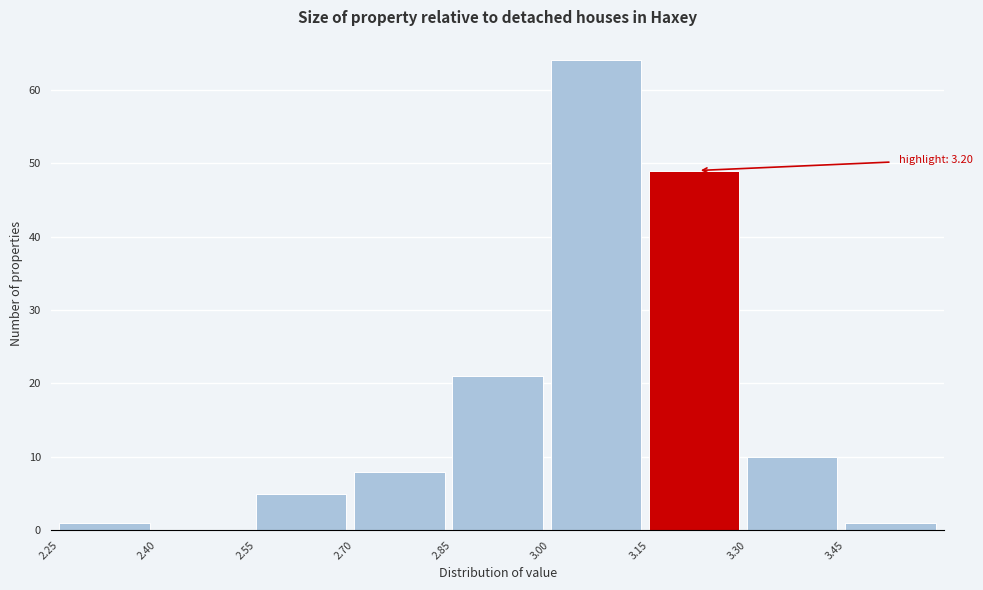

Which range on the x-axis has the tallest bar?

3.00 to 3.15